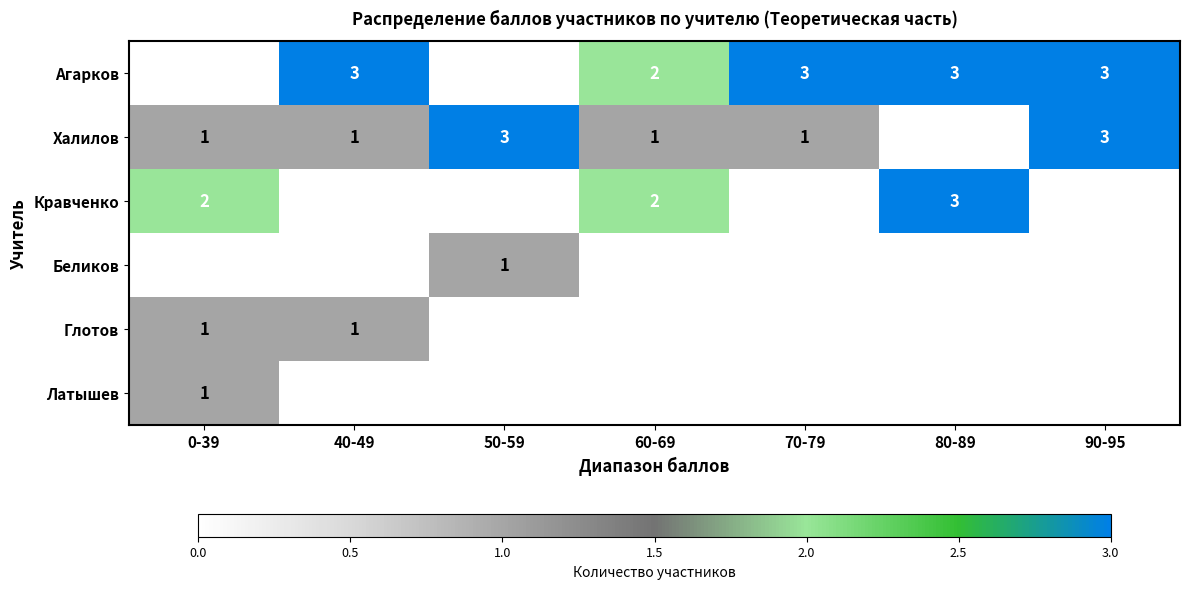

True or false: Халилов has a value of 4 at 50-59.

False